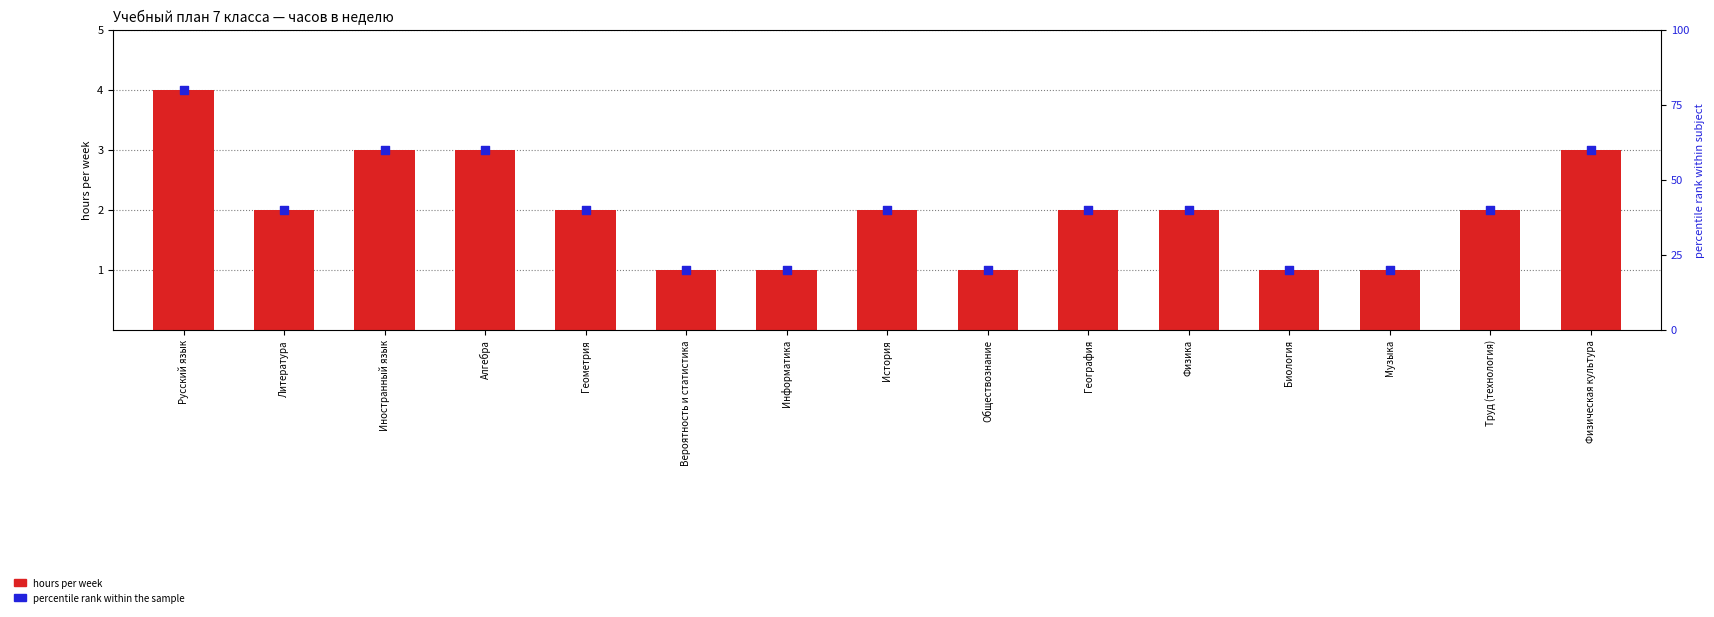

What is the total value across all series at Русский язык?

84